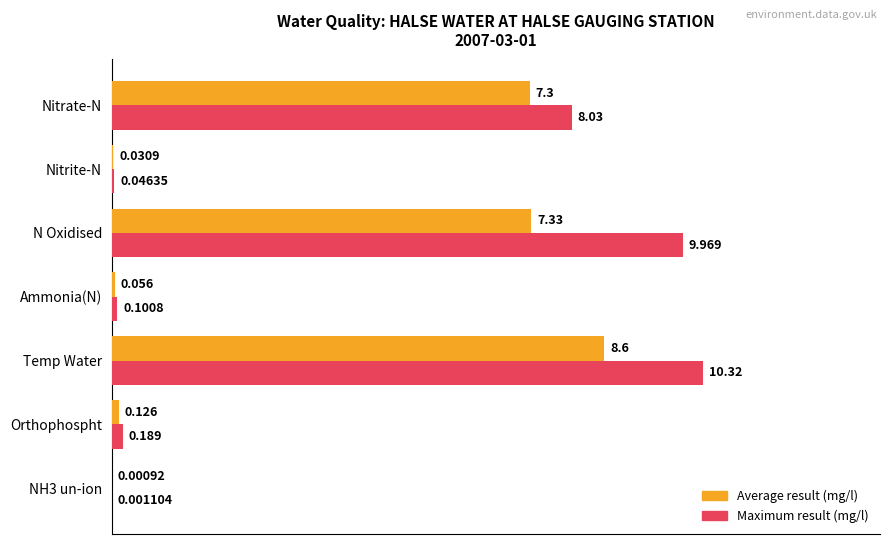

True or false: Average result has a value of 26.1 at N Oxidised.

False